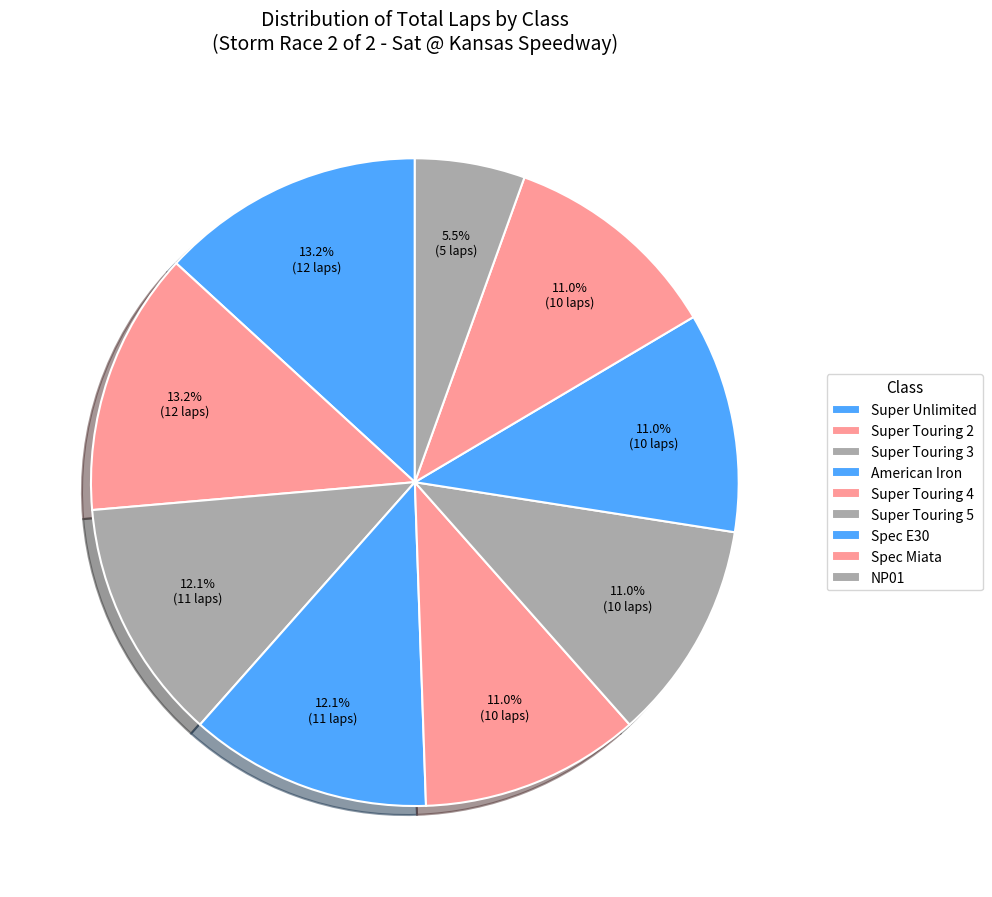

How many segments does this pie chart have?

9